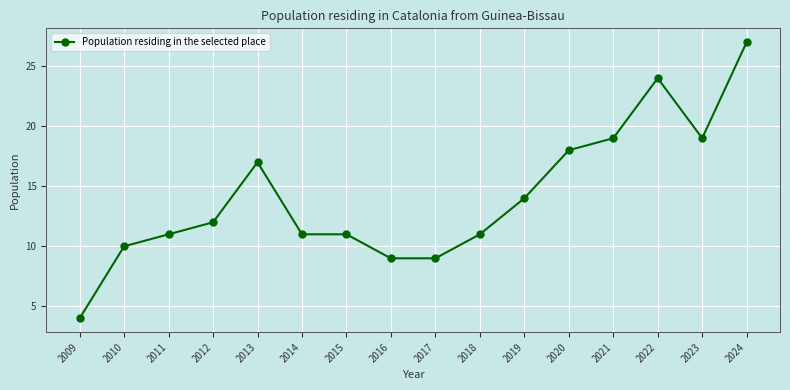

What is the change in value from 2011 to 2013?

+6